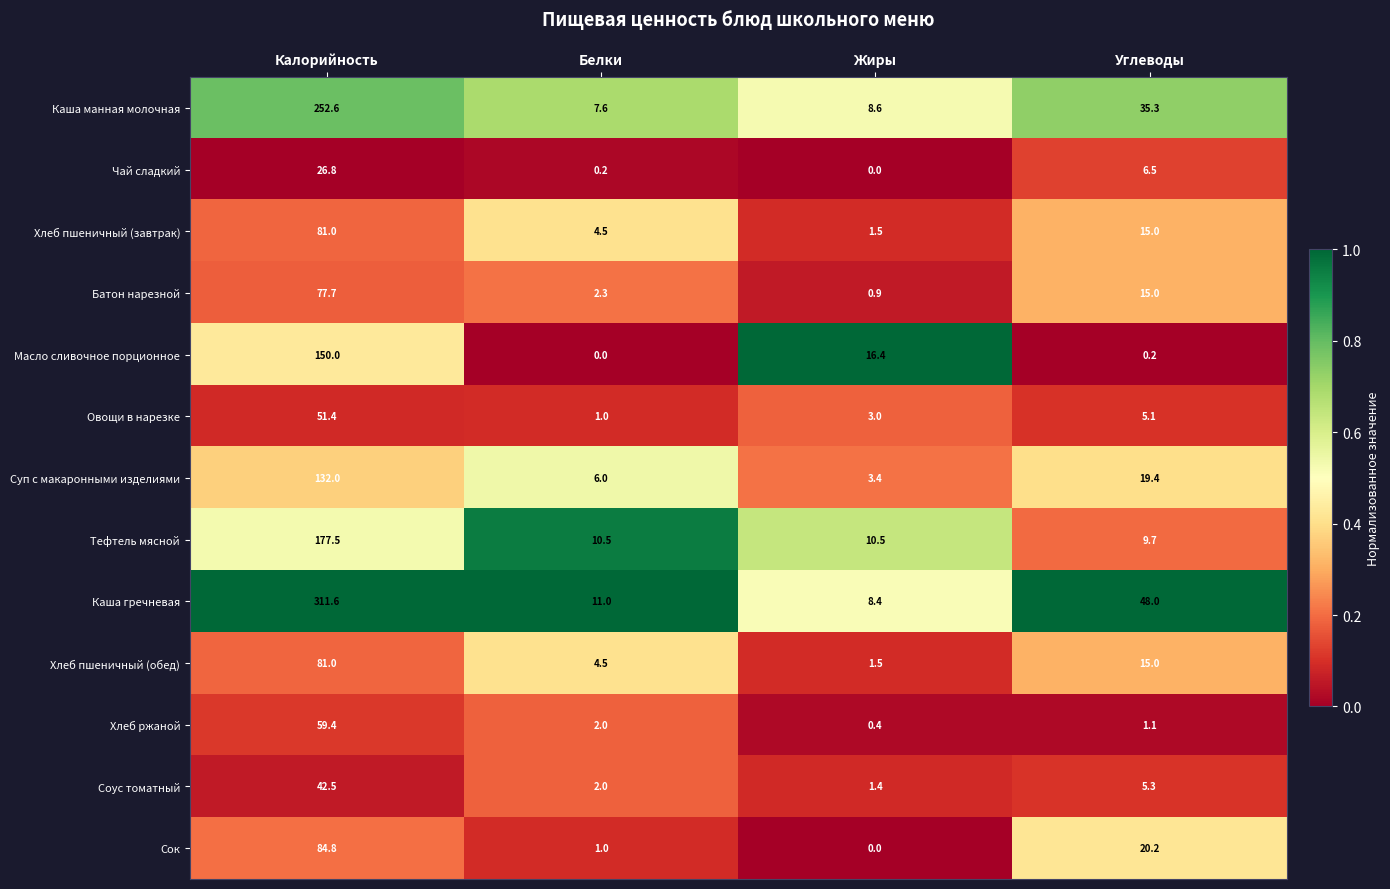

What is the average value of the Хлеб пшеничный (завтрак) series?

25.5